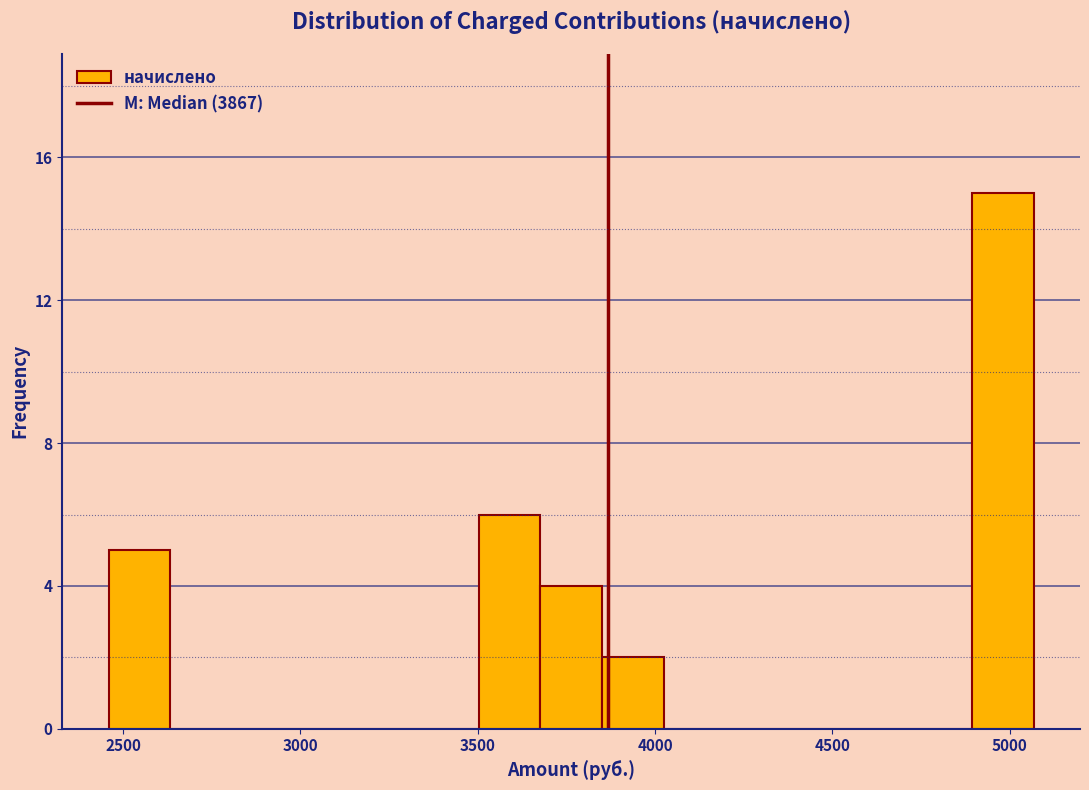

Around what value on the x-axis is the tallest bar? Give the approximate position of its centre, as read against the axis.

5000